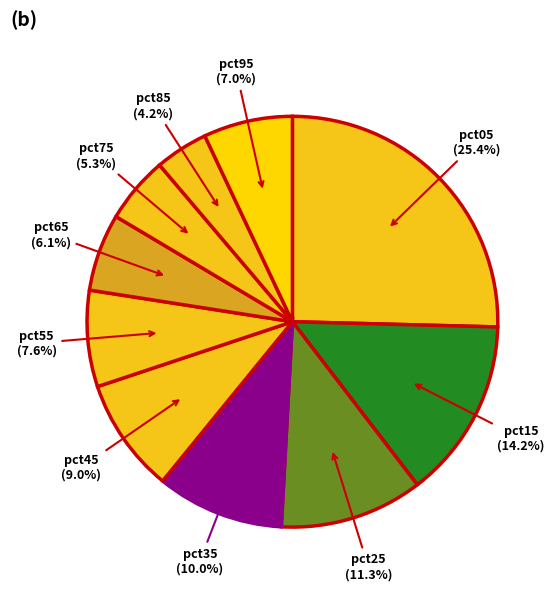

Which category has the biggest portion of the pie?

pct05